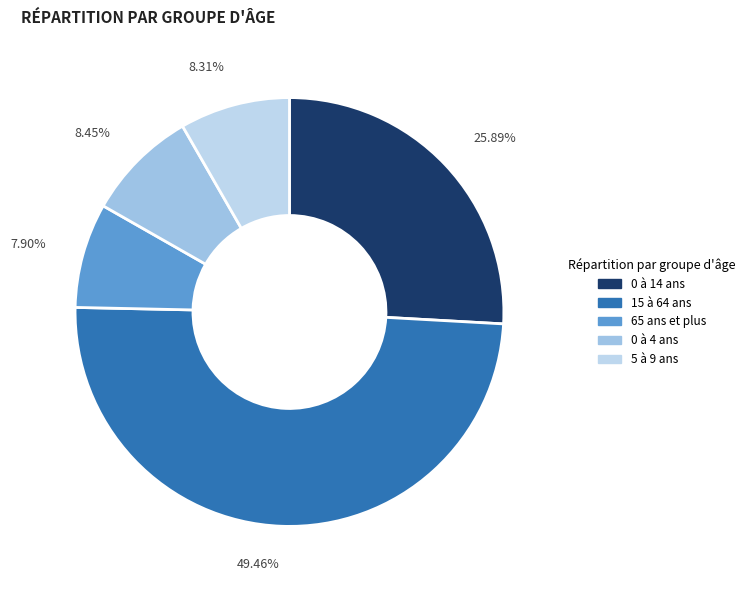

True or false: 0 à 4 ans accounts for 8% of the total.

True